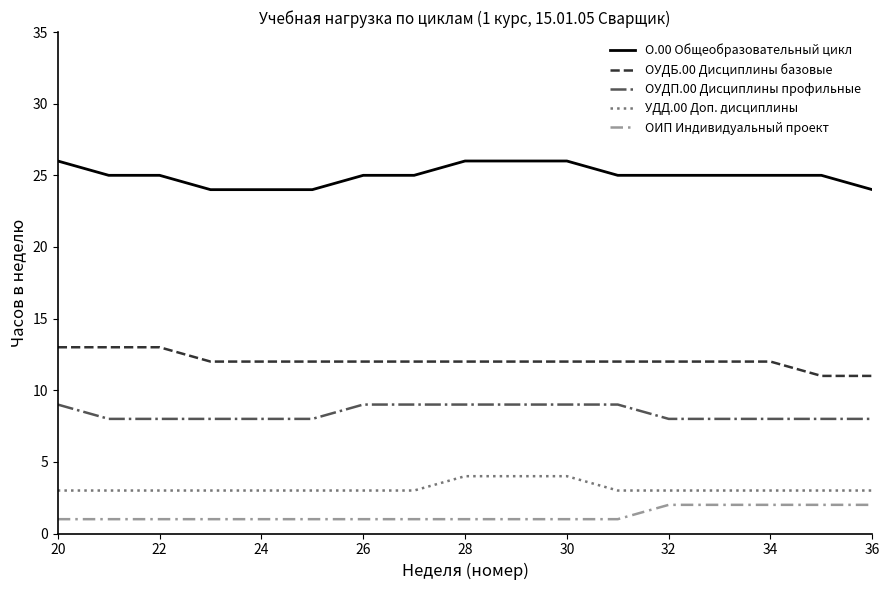

What is the average value of the ОУДП.00 Дисциплины профильные series?

8